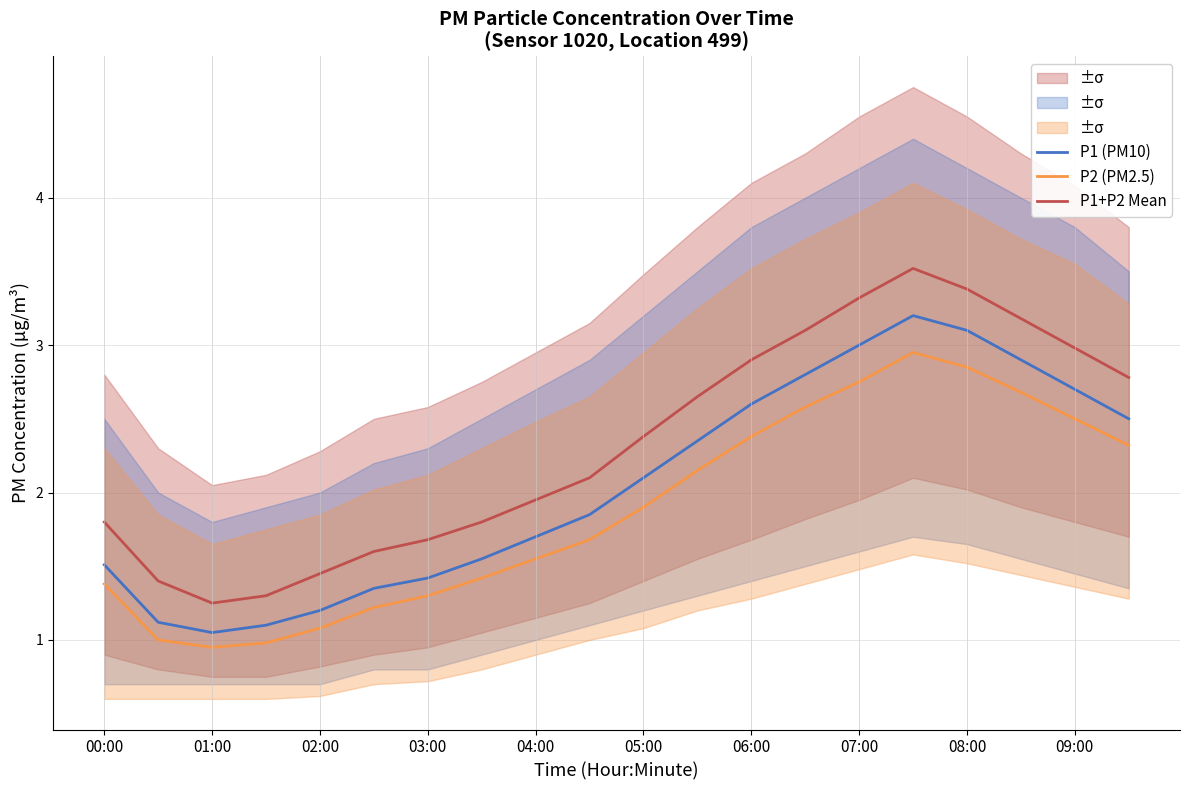

What is the difference between the maximum and minimum values in the P1 (PM10) series?

2.2